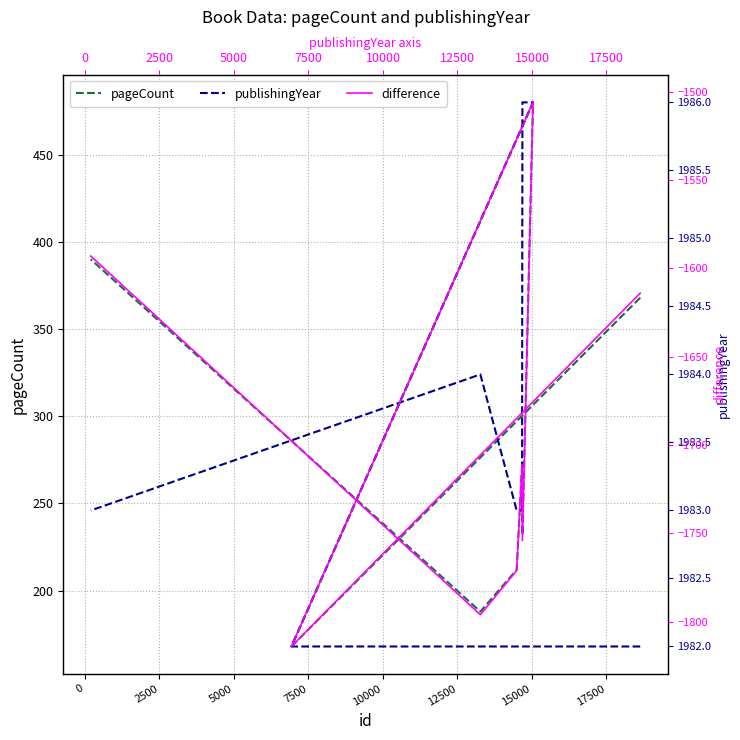

Does the chart have visible grid lines?

Yes